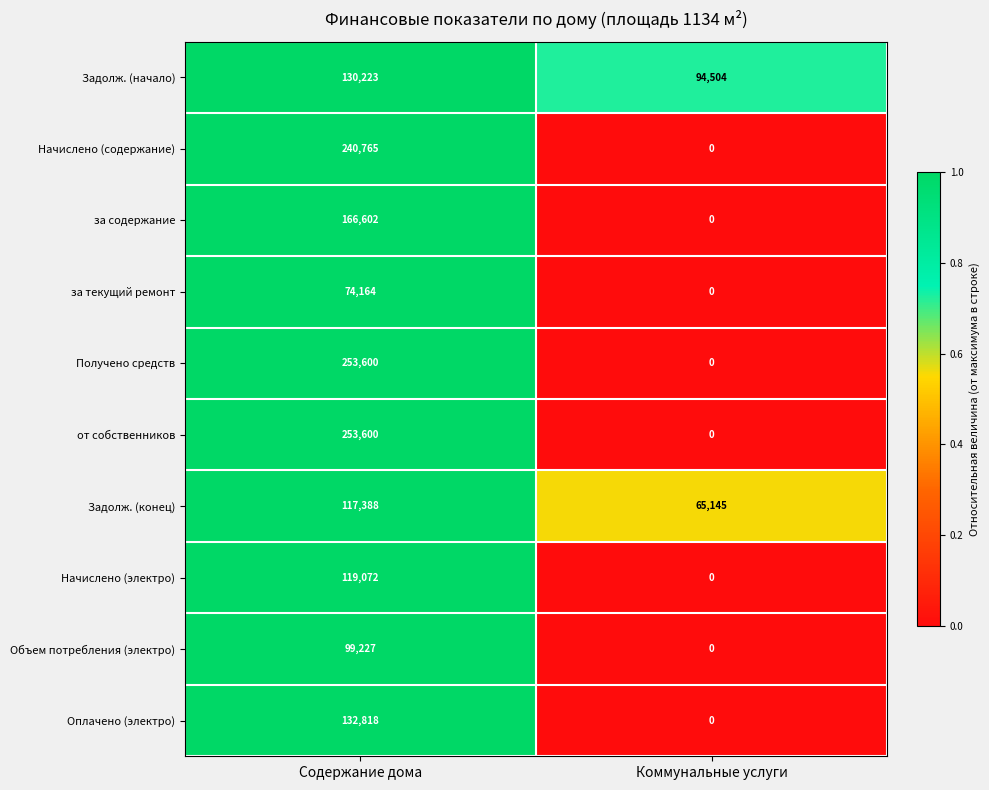

What is the sum of the Оплачено (электро) values at Содержание дома and Коммунальные услуги?

132818